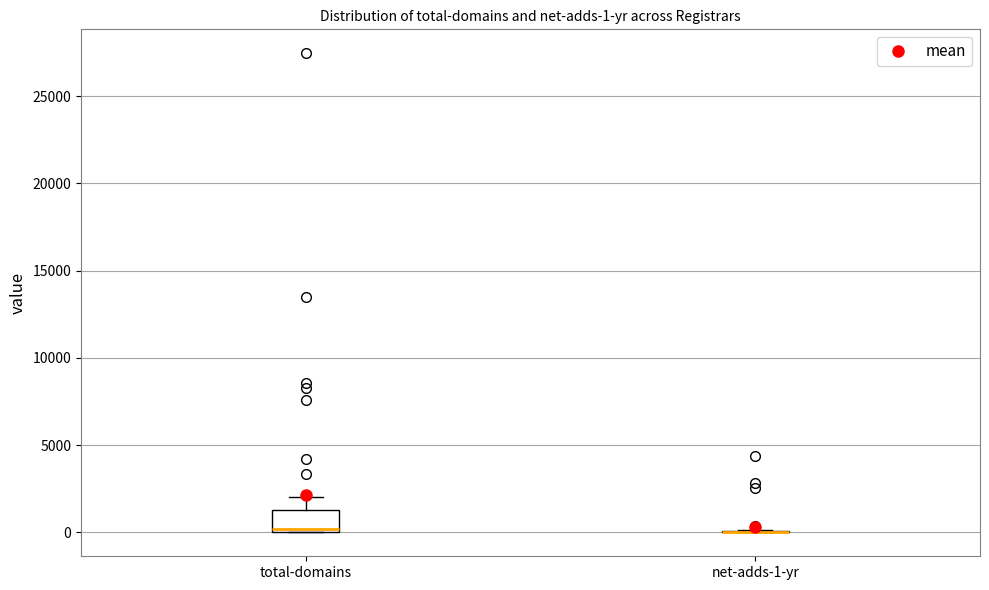

Which box is the tallest, from its lower edge to its upper edge?

total-domains